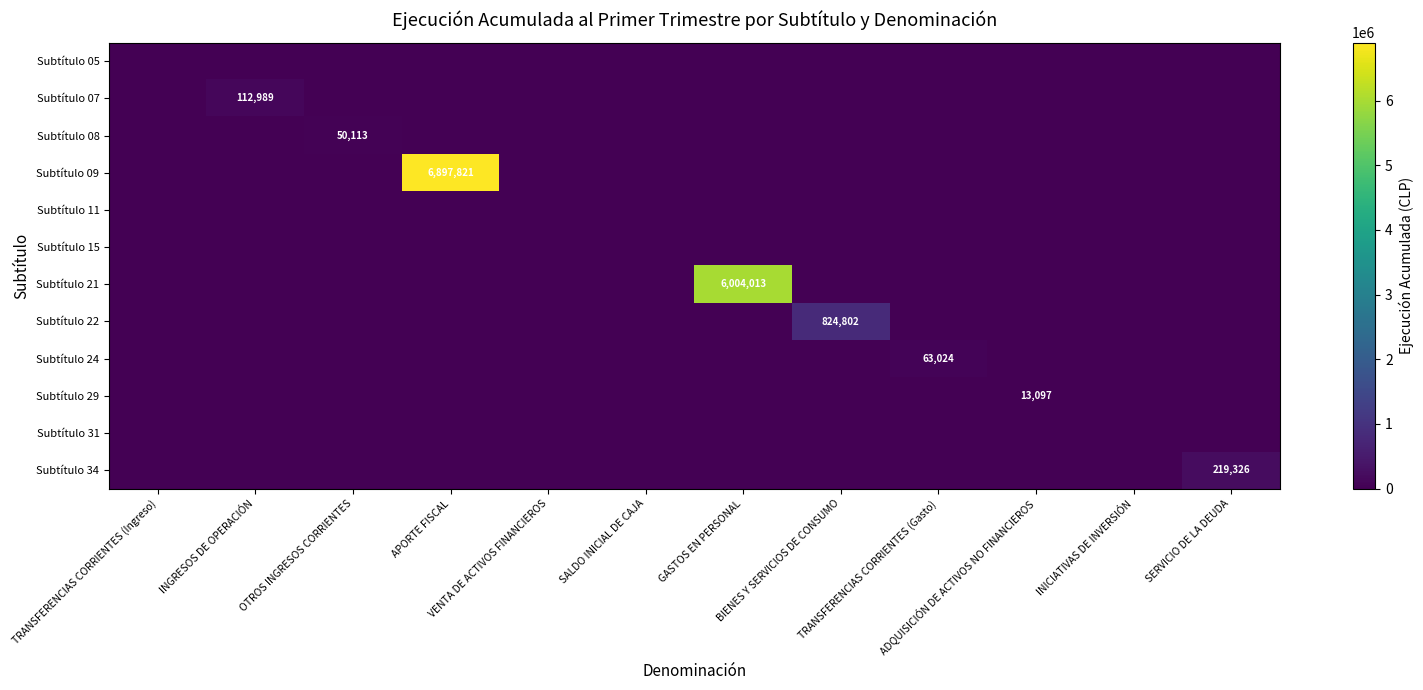

How many distinct data groups are displayed?

12